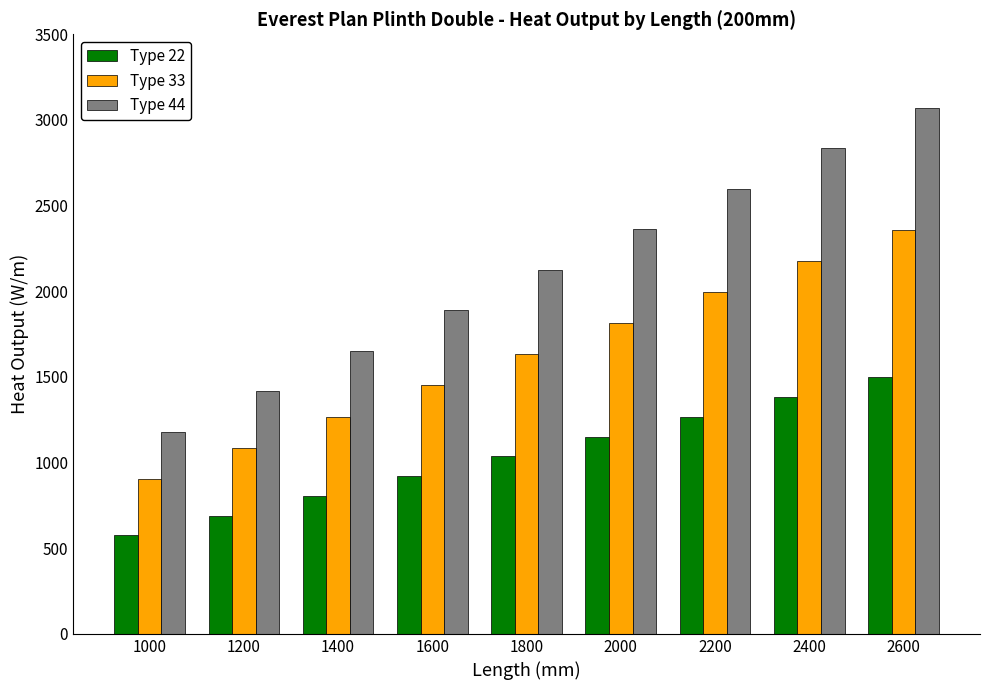

What is the value of the Type 33 bar at the 9th from the left?

2356